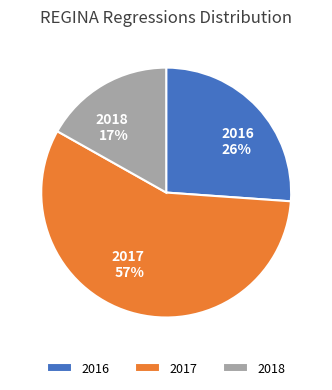

To the nearest percent, what is the average slice percentage?

33%